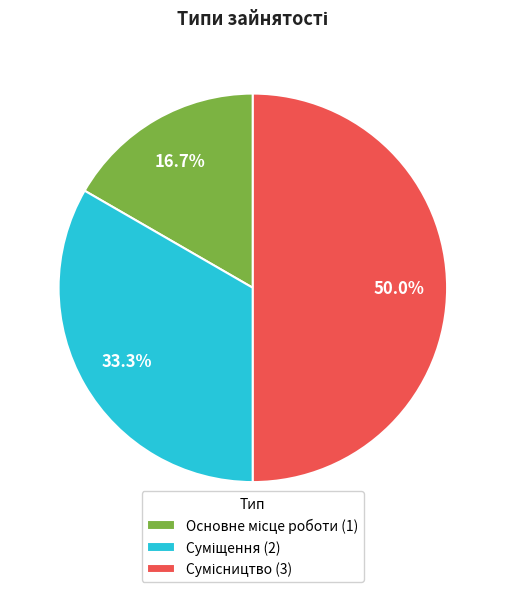

Is there a majority slice in this chart?

No